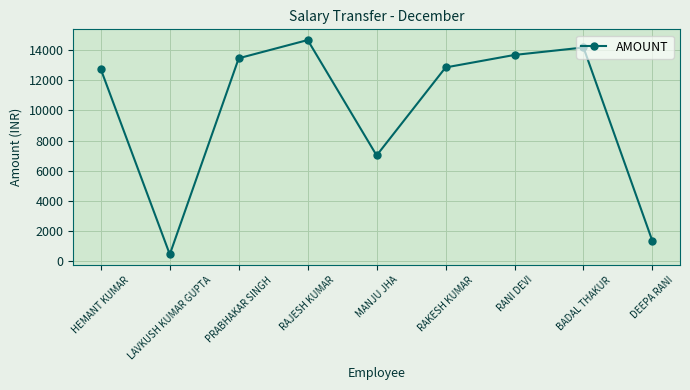

What is the average value?

10036.4